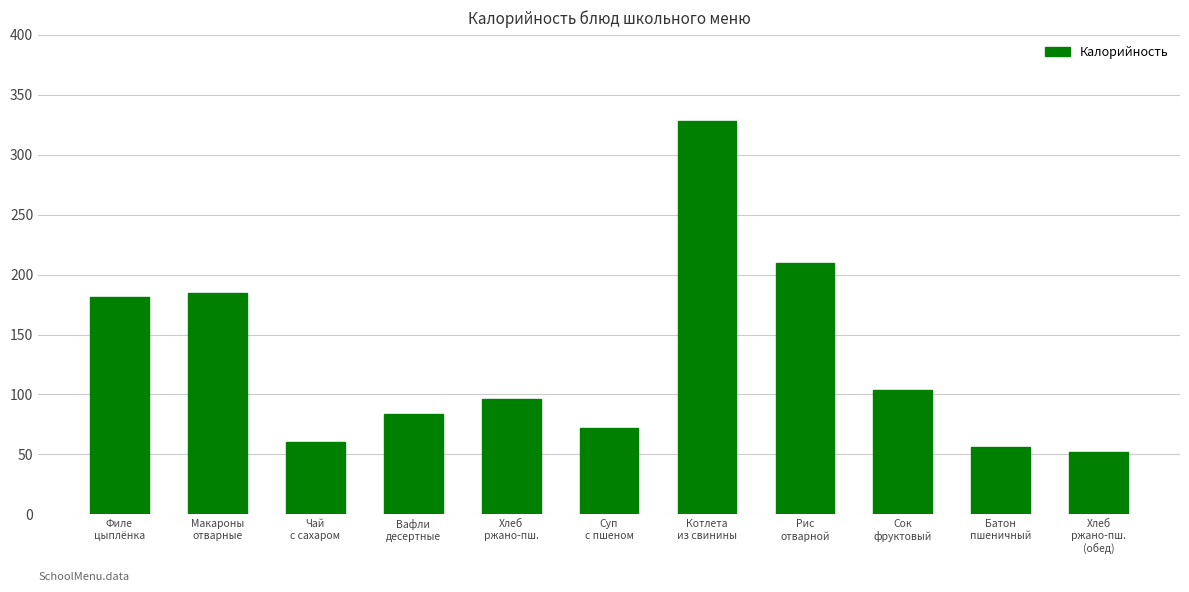

Reading left to right, list all the values displayed in this chart.

Филе
цыплёнка=181	Макароны
отварные=185	Чай
с сахаром=60	Вафли
десертные=84	Хлеб
ржано-пш.=96	Суп
с пшеном=72	Котлета
из свинины=328	Рис
отварной=210	Сок
фруктовый=104	Батон
пшеничный=56	Хлеб
ржано-пш.
(обед)=52